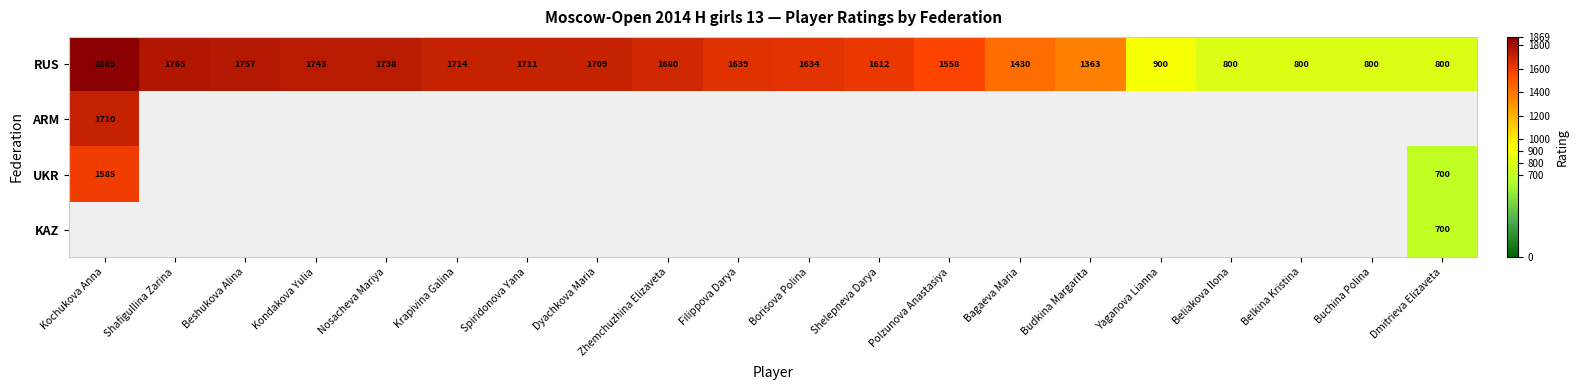

The RUS series shows 1757 at Beshukova Alina. True or false?

True